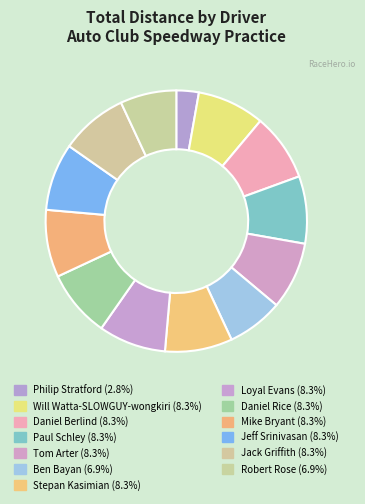

To the nearest percent, what is the average slice percentage?

8%